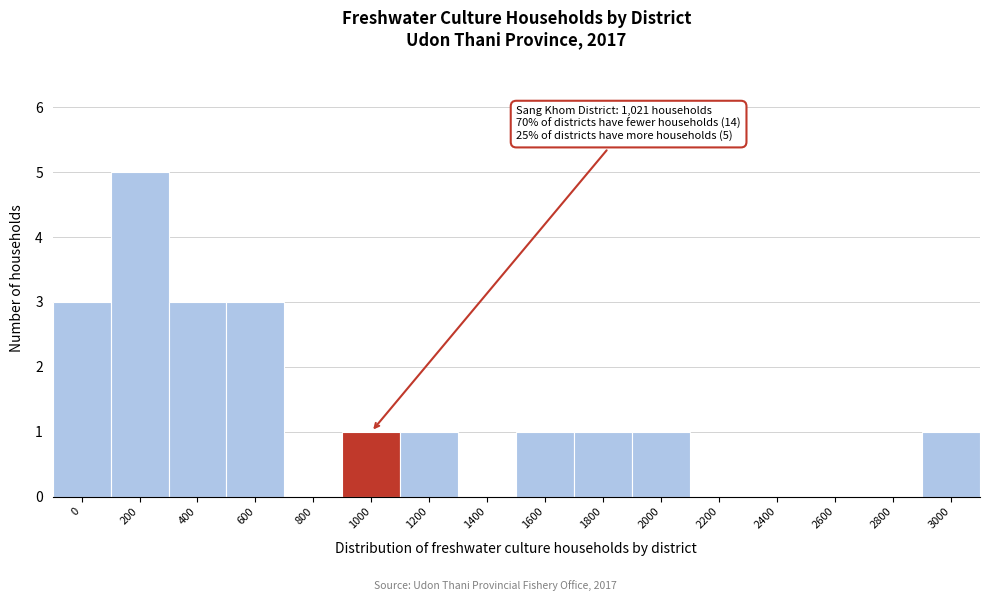

Reading left to right, transcribe all the data shown in this chart.

0=3	200=5	400=3	600=3	800=0	1000=1	1200=1	1400=0	1600=1	1800=1	2000=1	2200=0	2400=0	2600=0	2800=0	3000=1